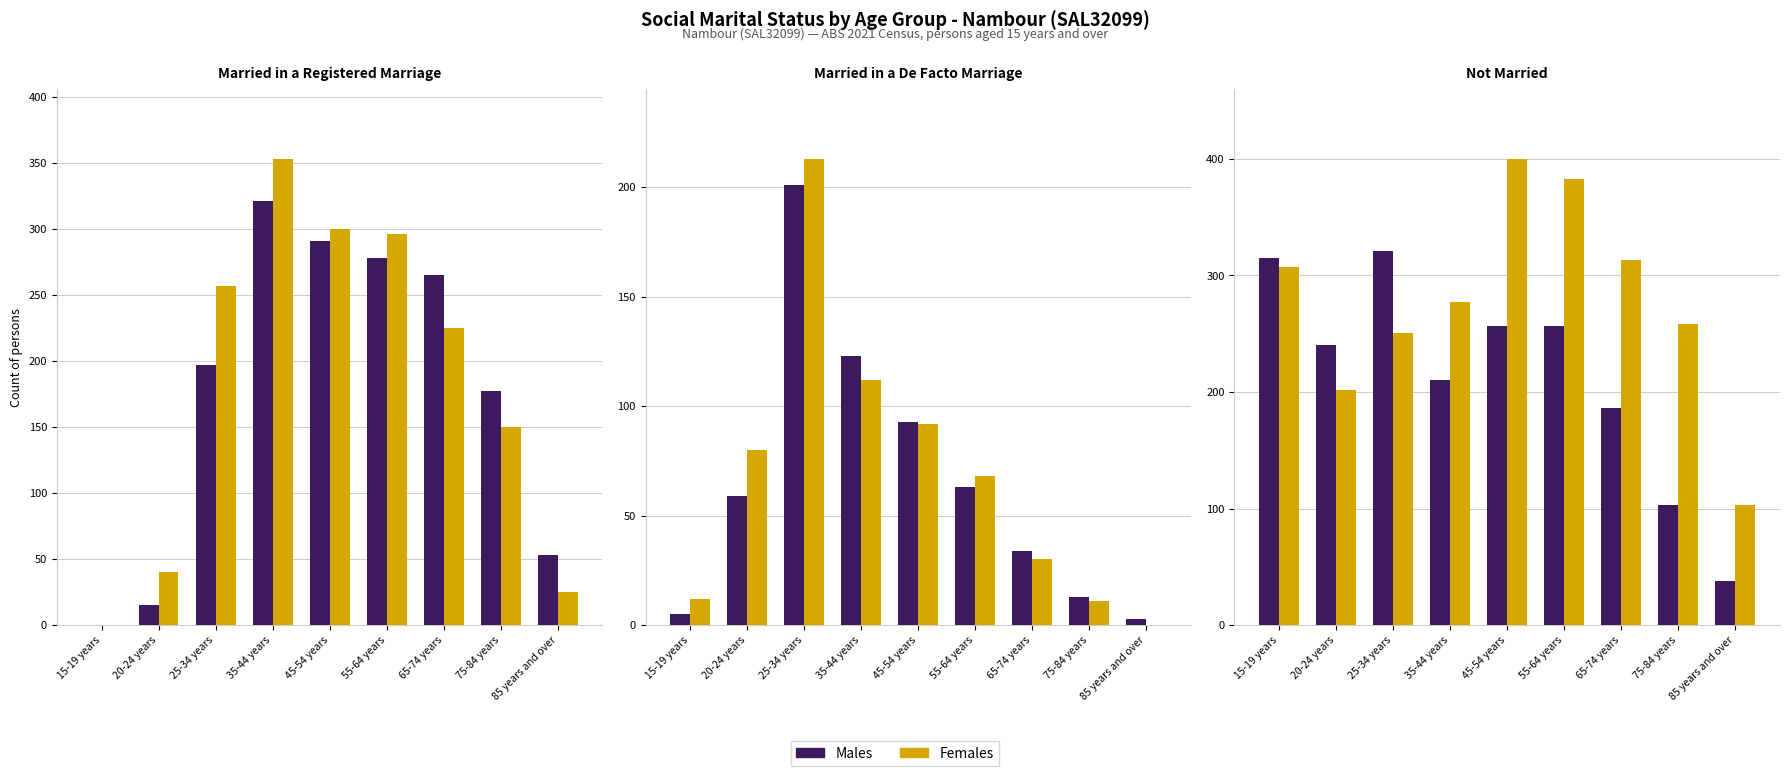

At which label is Females closest to 251?

25-34 years